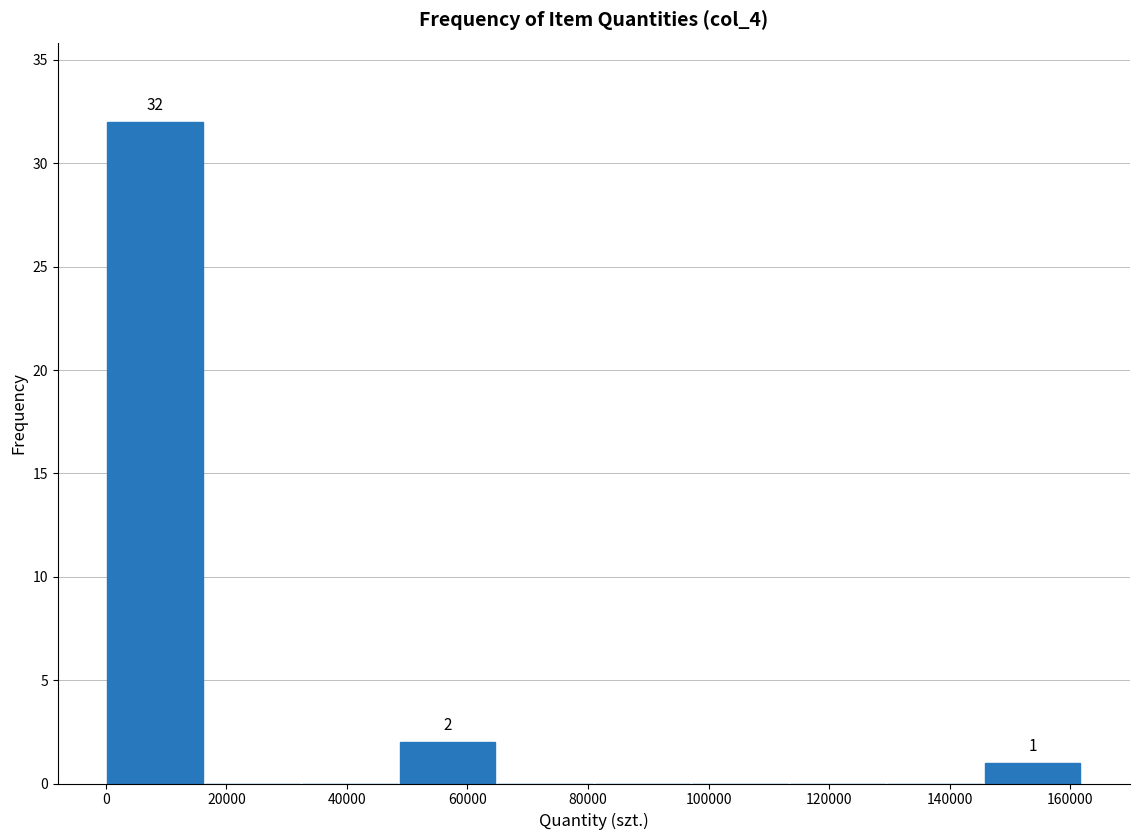

Over which range of the x-axis is the bar tallest?

0 to 16000